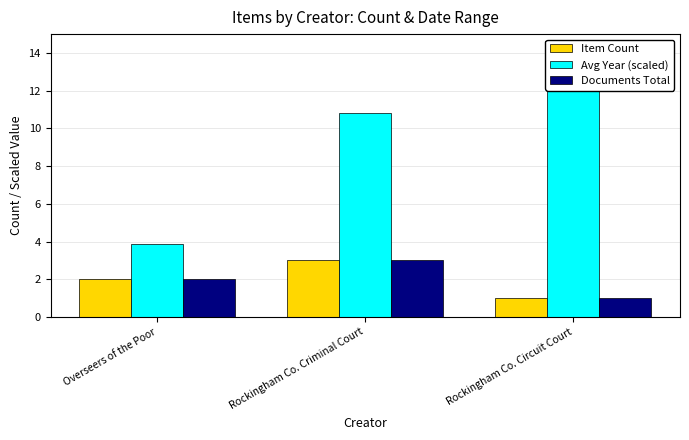

What are all the series names shown in the legend?

Item Count, Avg Year (scaled), Documents Total